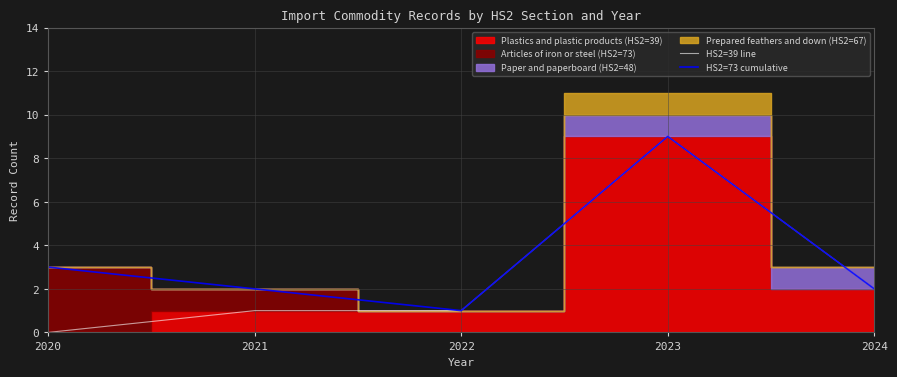

How many values in the HS2=39 line series are below 1?

1